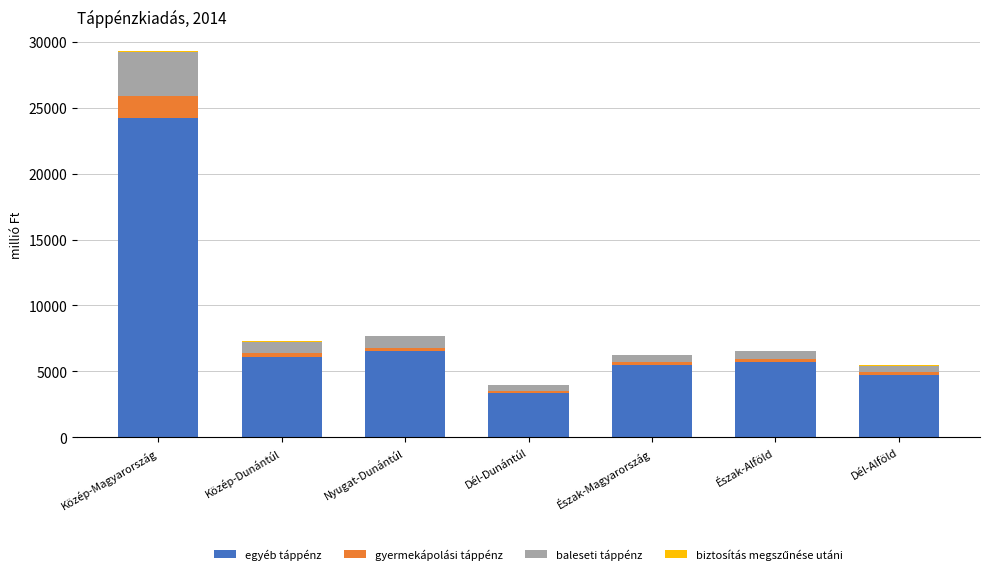

At which label does egyéb táppénz first exceed 5742?

Közép-Magyarország